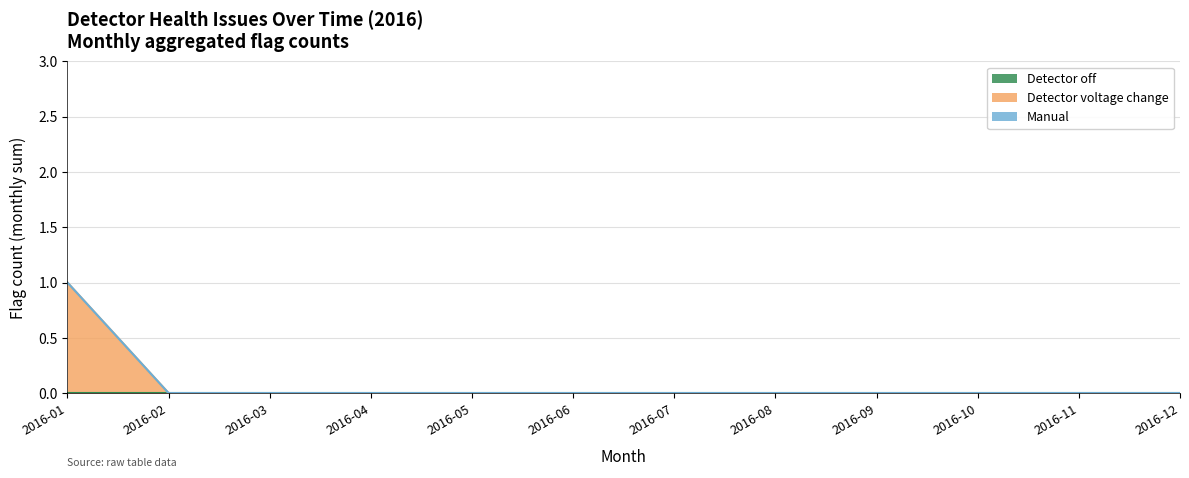

Count the number of categories in the chart.

12